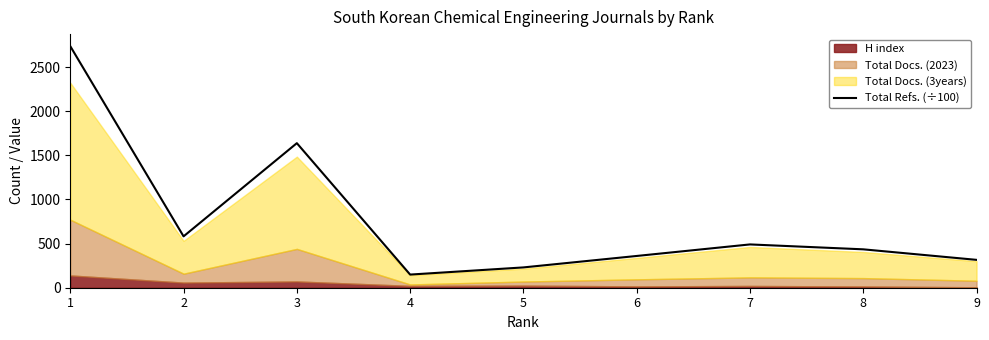

How many data points are above 434?

5